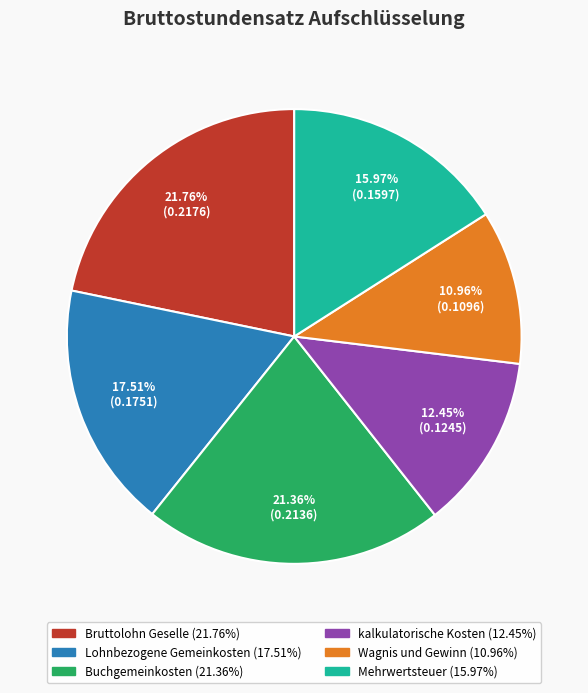

What percentage is the Bruttolohn Geselle slice, to the nearest percent?

22%